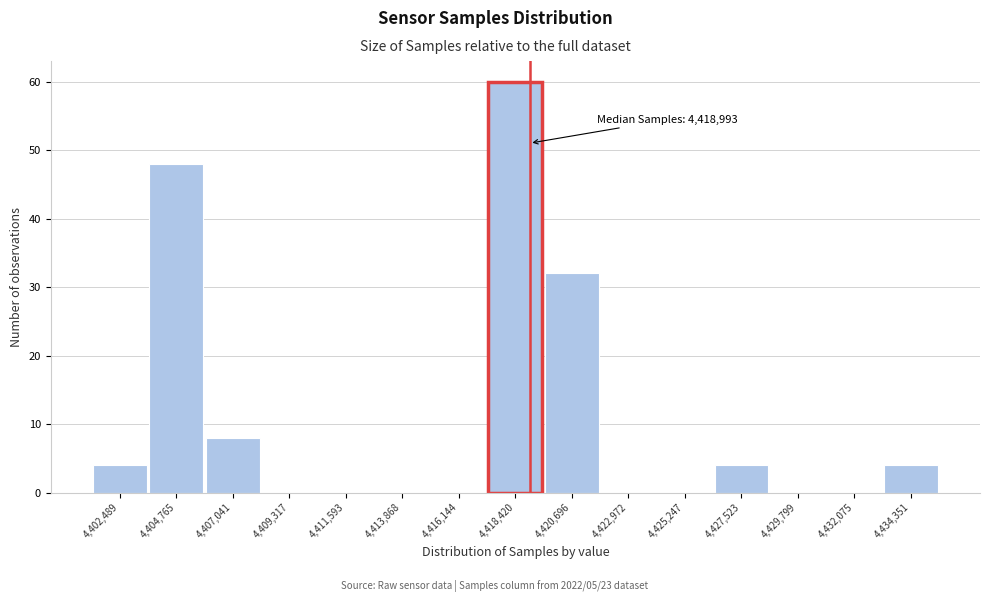

Over which range of the x-axis is the bar tallest?

4417500 to 4419500